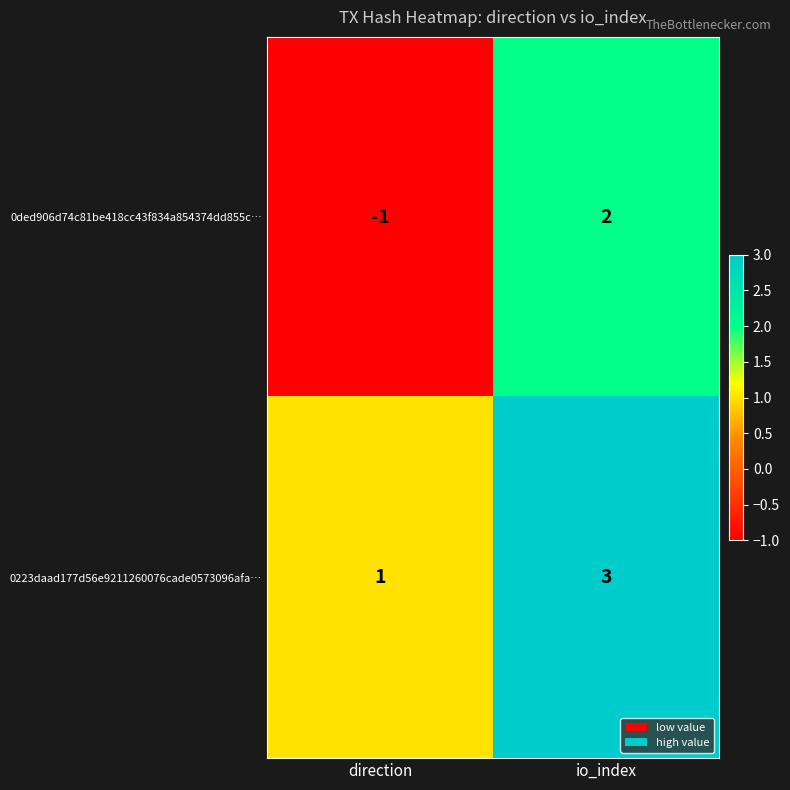

Reading right to left, what are all the values shown in this chart?

0ded906d74c81be418cc43f834a854374dd855c…: 2	-1
0223daad177d56e9211260076cade0573096afa…: 3	1